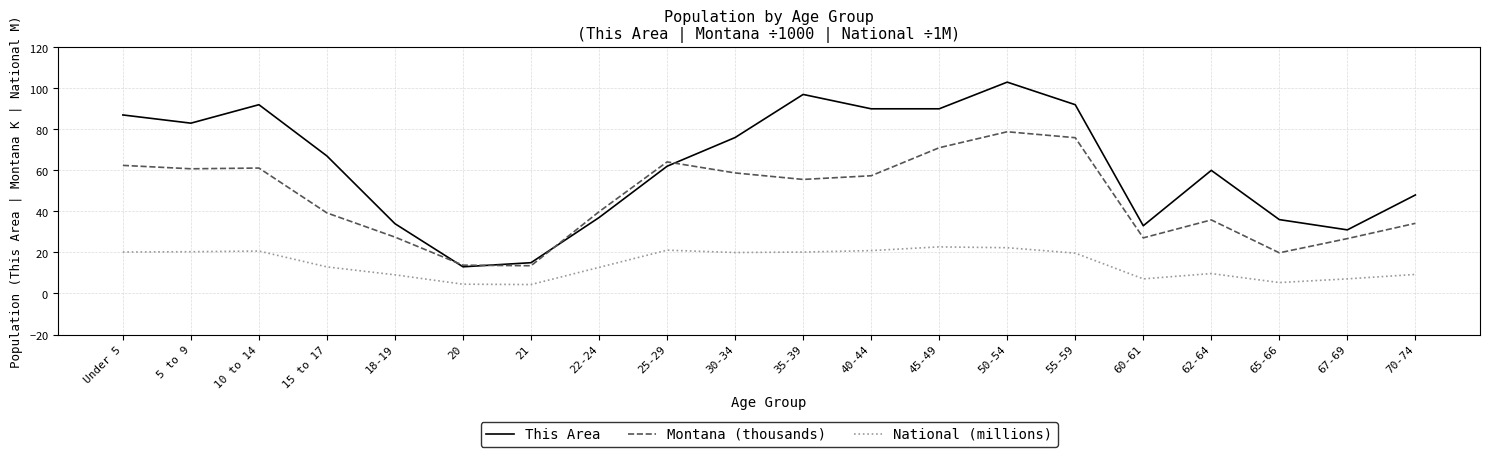

What is the lowest value of the This Area series?

13.0